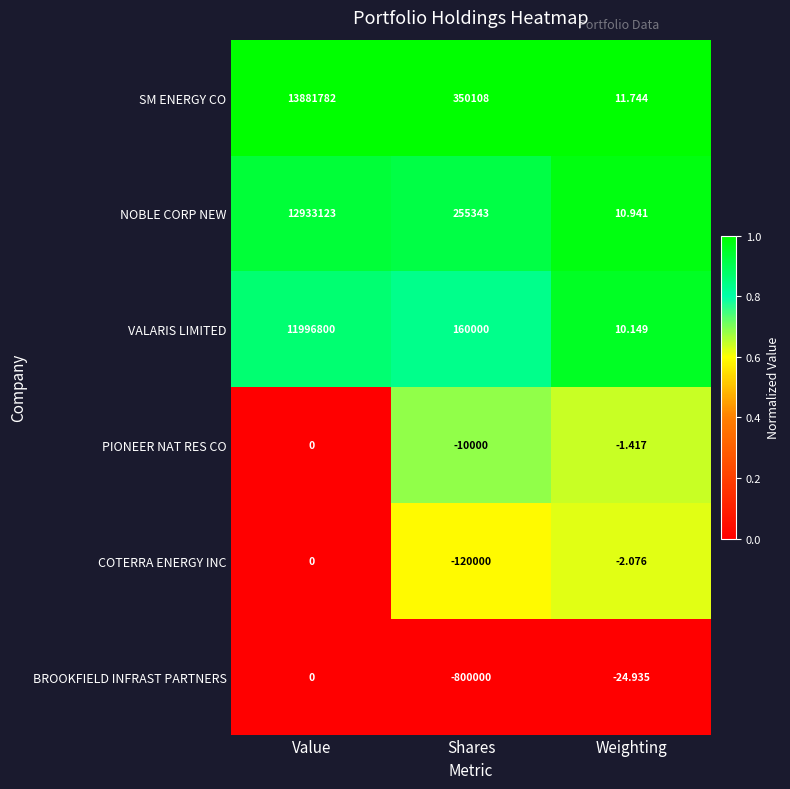

At how many categories does at least one series exceed 0?

3